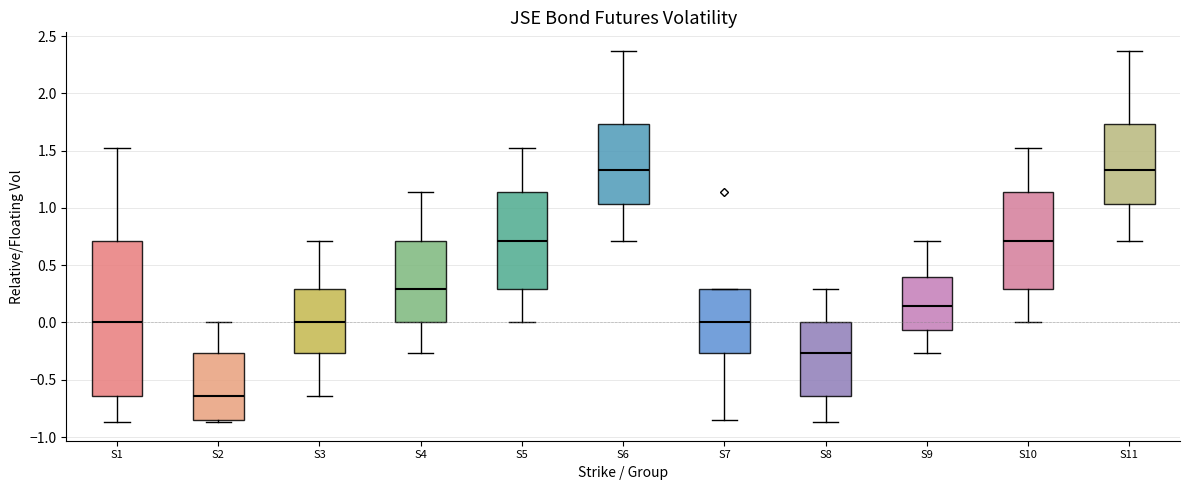

Reading left to right, transcribe this box plot: for each box, give where its median line is, the range the box spans, and where its two whiskers end, as read against the y-axis. The values are not printed on the chart, so give them approximately, as read against the axis.

S1: median 0.00, box -0.65 to 0.70, whiskers -0.85 to 1.50
S2: median -0.65, box -0.85 to -0.25, whiskers -0.85 (just below the box's lower edge) to 0.00
S3: median 0.00, box -0.25 to 0.30, whiskers -0.65 to 0.70
S4: median 0.30, box 0.00 to 0.70, whiskers -0.25 to 1.15
S5: median 0.70, box 0.30 to 1.15, whiskers 0.00 to 1.50
S6: median 1.35, box 1.05 to 1.75, whiskers 0.70 to 2.35
S7: median 0.00, box -0.25 to 0.30, whiskers -0.85 to 0.30
S8: median -0.25, box -0.65 to 0.00, whiskers -0.85 to 0.30
S9: median 0.15, box -0.05 to 0.40, whiskers -0.25 to 0.70
S10: median 0.70, box 0.30 to 1.15, whiskers 0.00 to 1.50
S11: median 1.35, box 1.05 to 1.75, whiskers 0.70 to 2.35